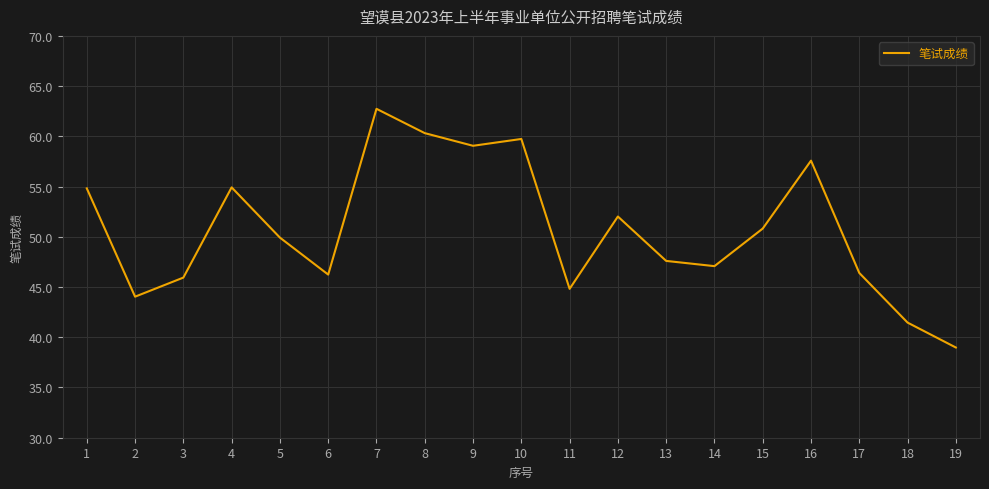

What is the smallest value displayed?

39.0